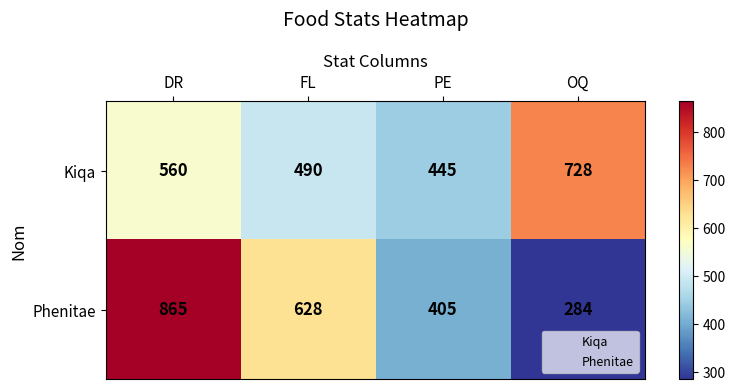

What is the average value of the Phenitae series?

546